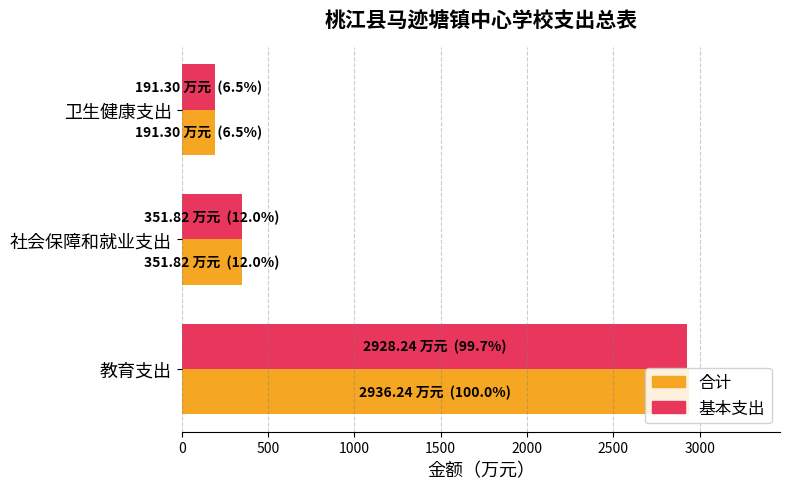

True or false: 基本支出 has a value of 351.8 at 社会保障和就业支出.

True